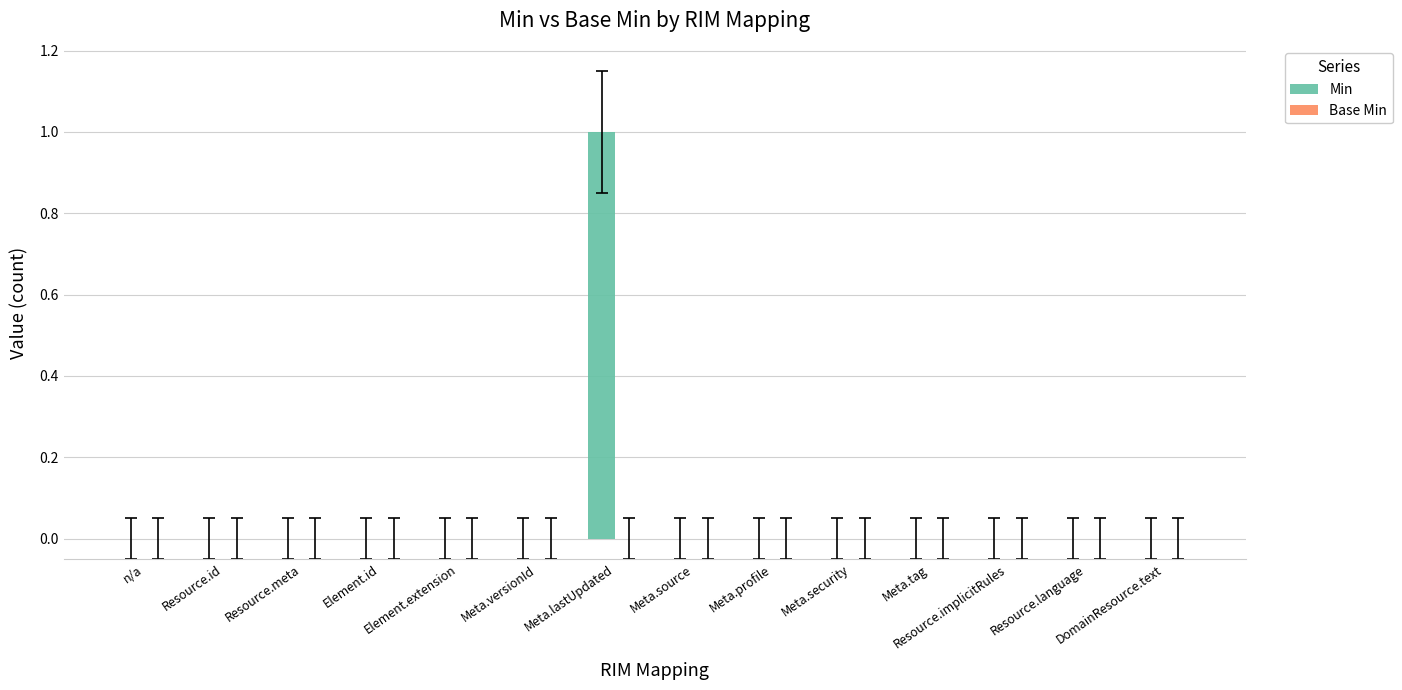

Count the number of categories in the chart.

14